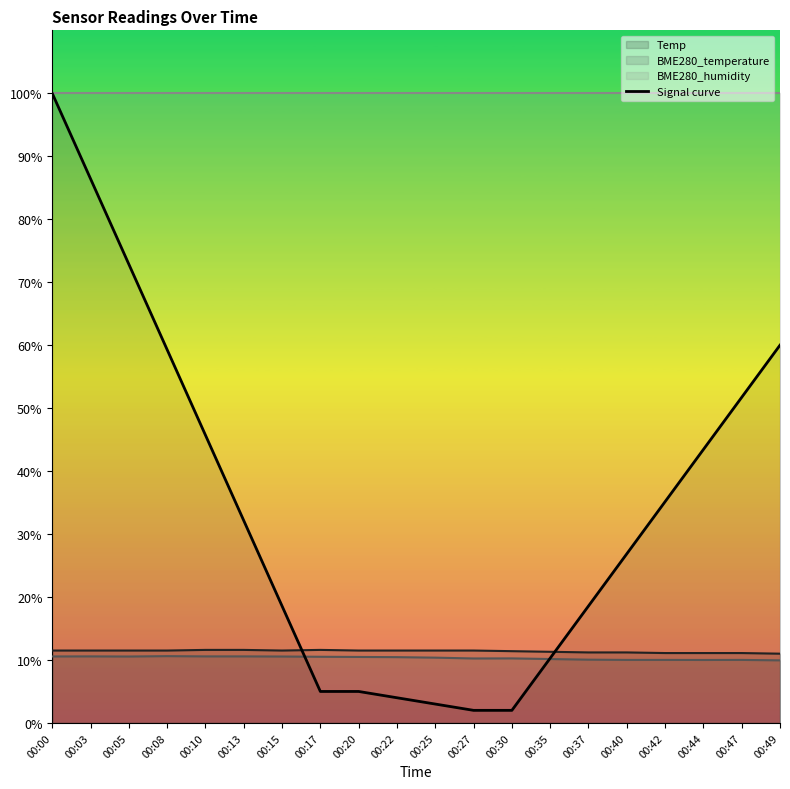

Does the chart display data point markers on the line(s)?

No